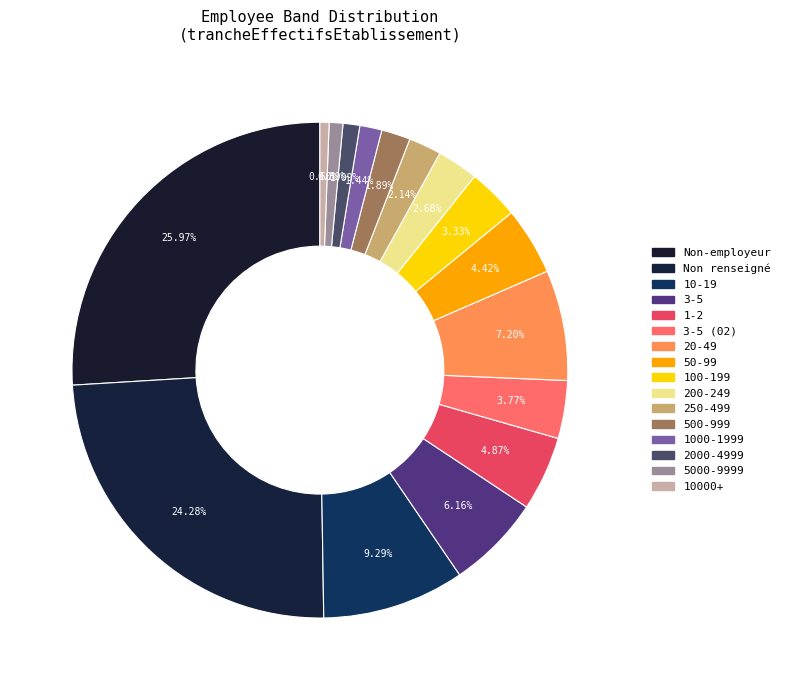

Count the number of slices in the pie.

16